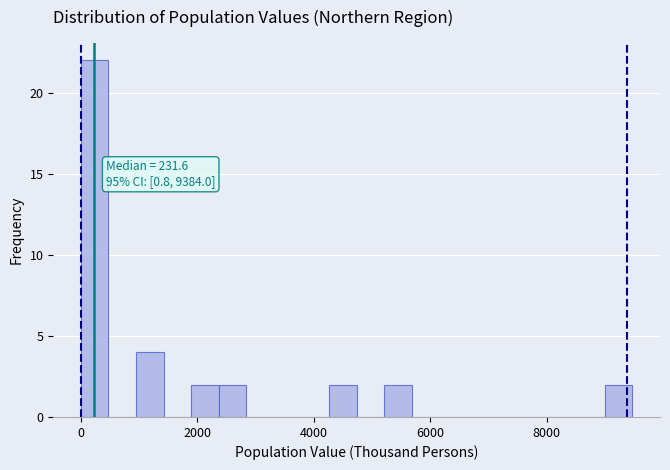

Around what value on the x-axis is the tallest bar? Give the approximate position of its centre, as read against the axis.

200